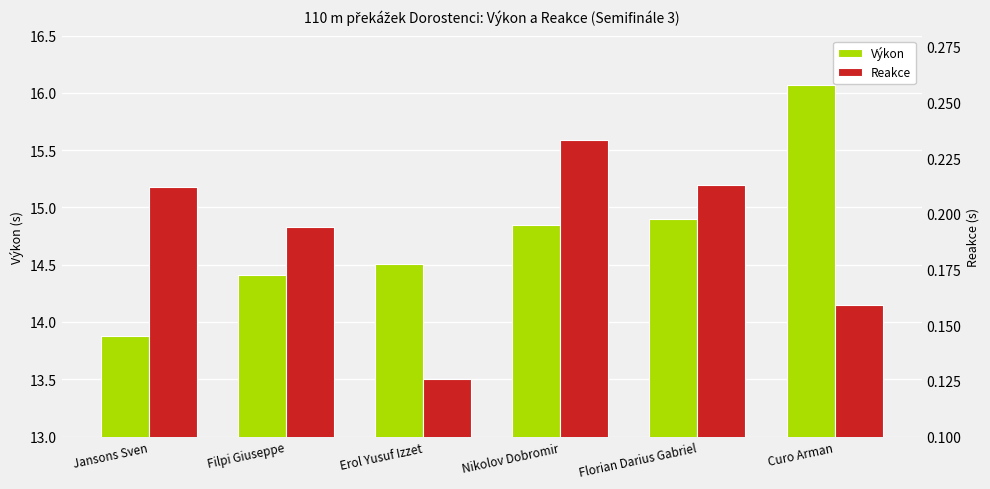

What is the total value across all series at Erol Yusuf Izzet?

14.6